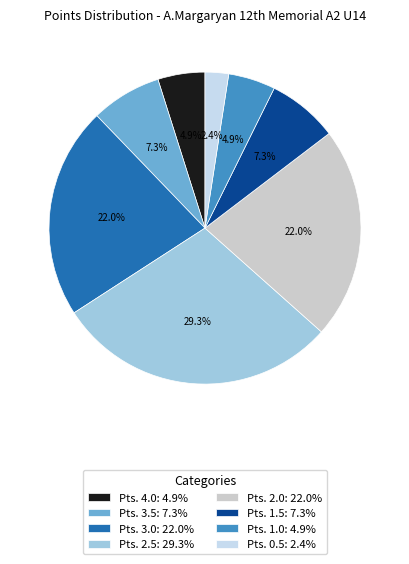

To the nearest percent, what is the combined percentage of Pts. 1.5 and Pts. 3.5?

15%